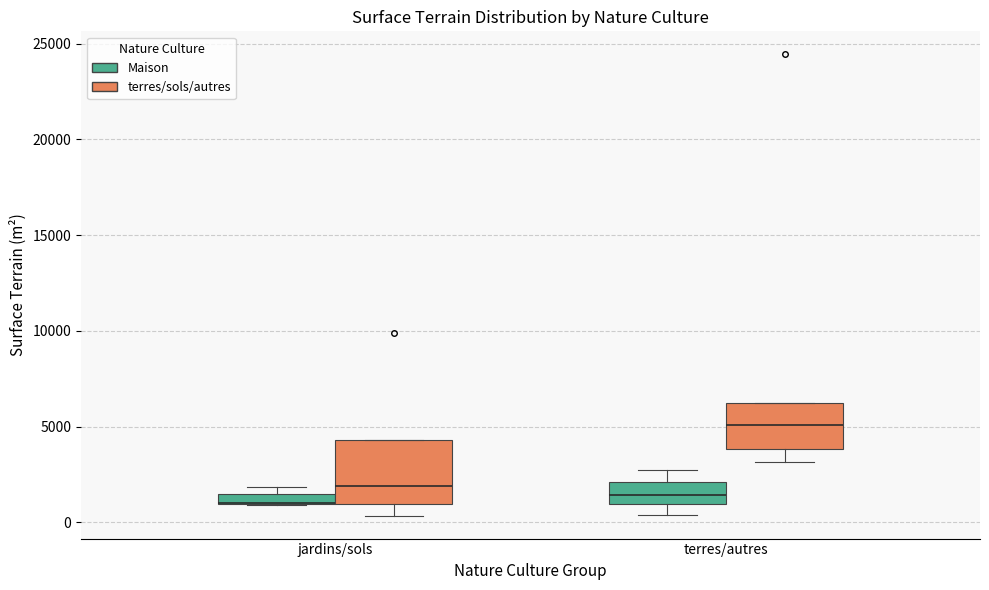

Which box is the tallest, from its lower edge to its upper edge?

jardins/sols (terres/sols/autres)